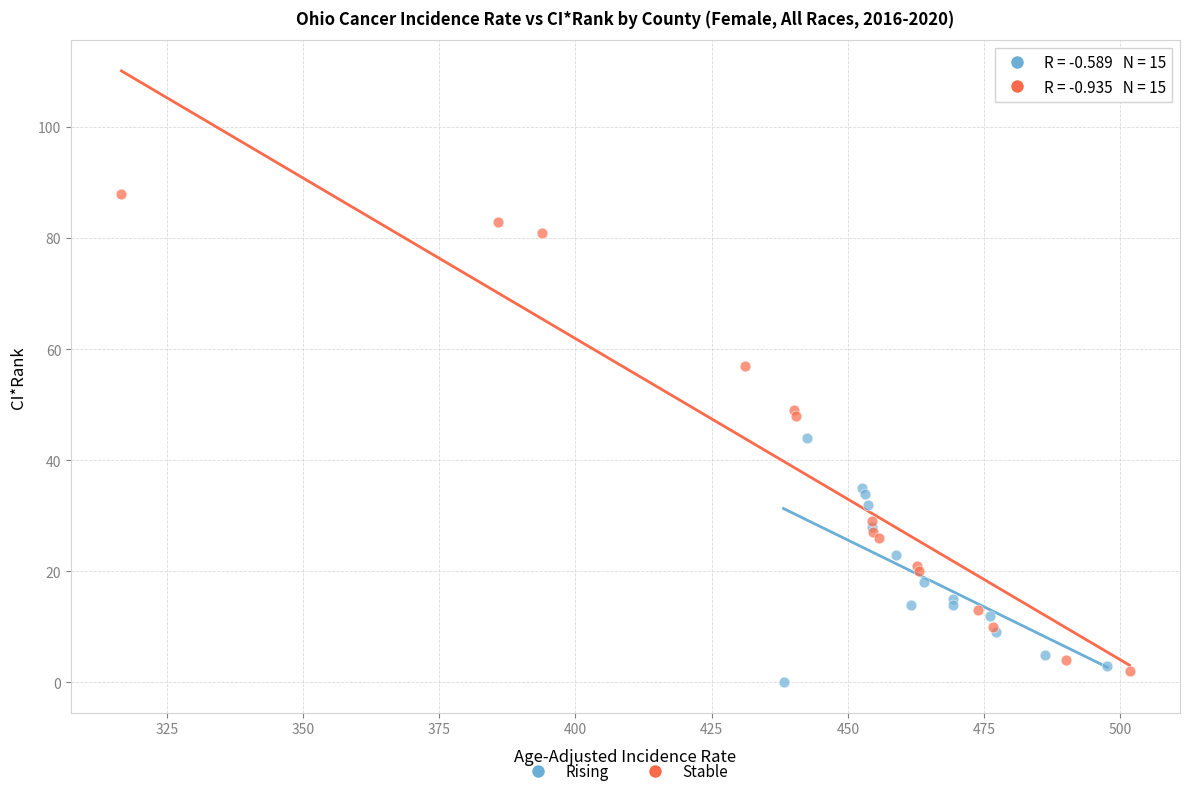

Which series has the widest spread of Y values?

Stable